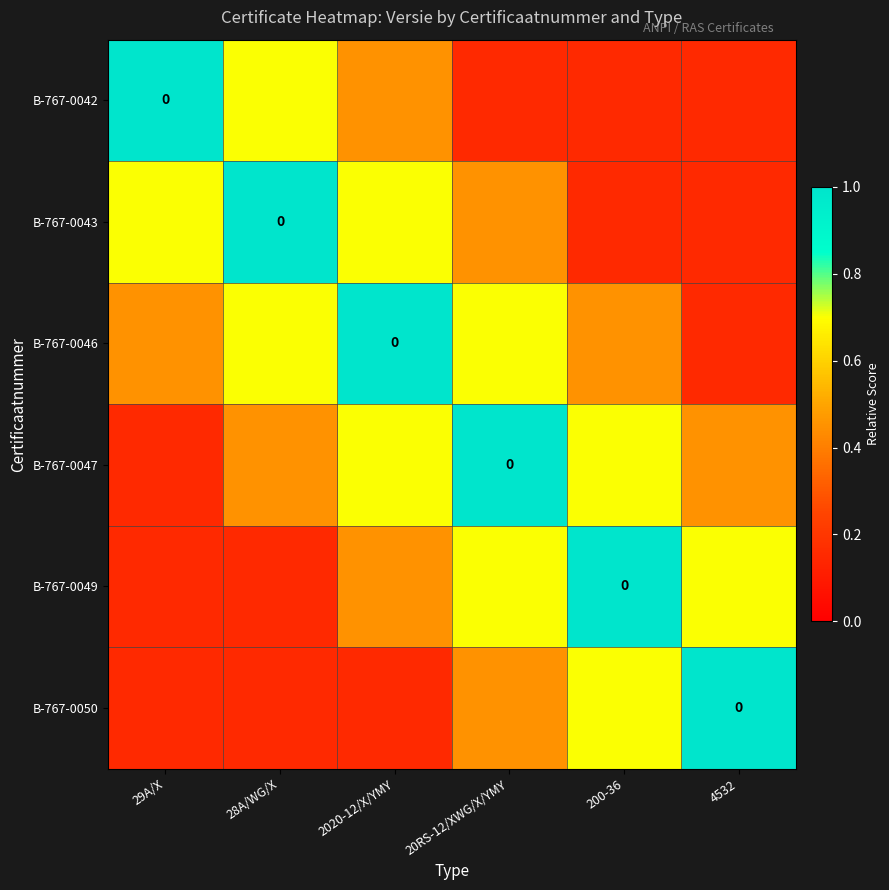

Which series changed the most between 29A/X and 200-36?

B-767-0042